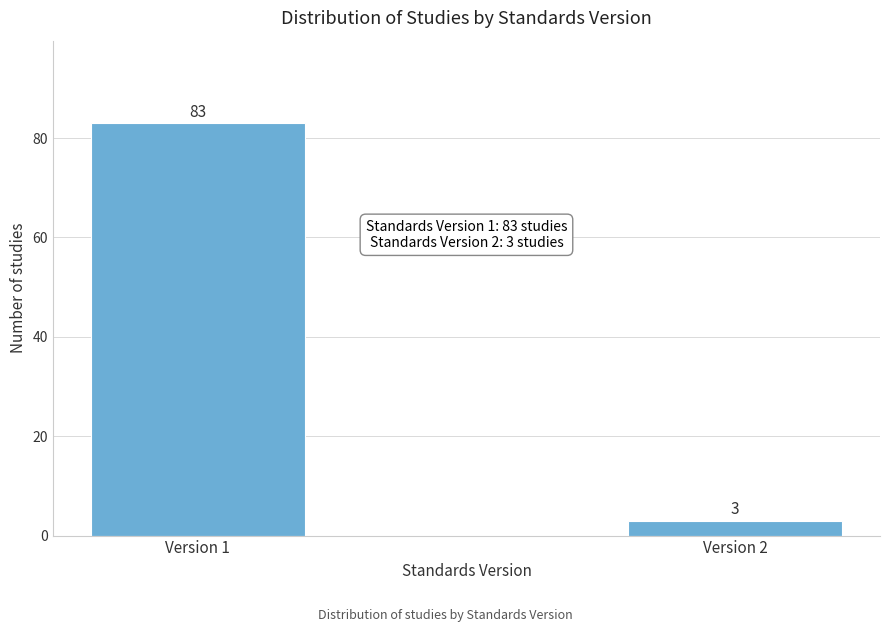

Reading right to left, transcribe all the data shown in this chart.

3	83